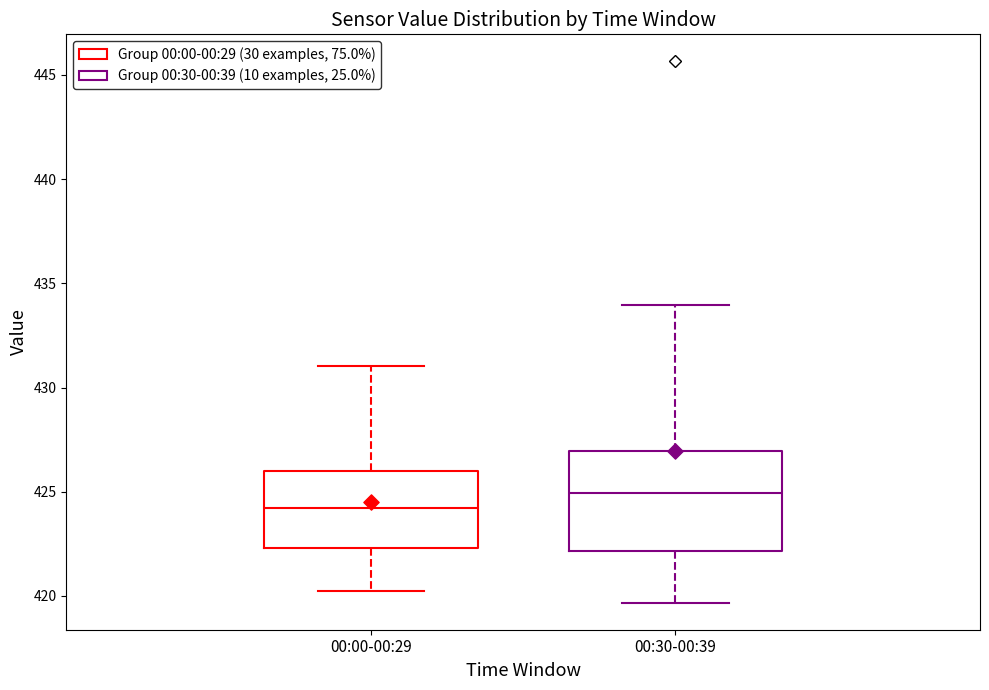

Where is the lower edge of the box for 00:00-00:29 on the y-axis? The values are not printed on the chart, so give them approximately, as read against the axis.

422.5